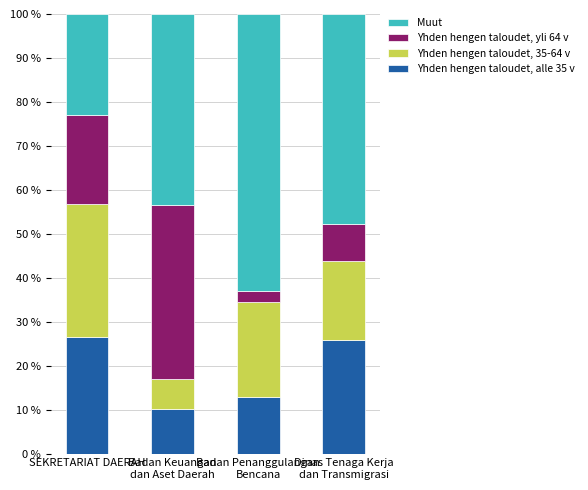

What is the sum of all Yhden hengen taloudet, alle 35 v values?

75.4